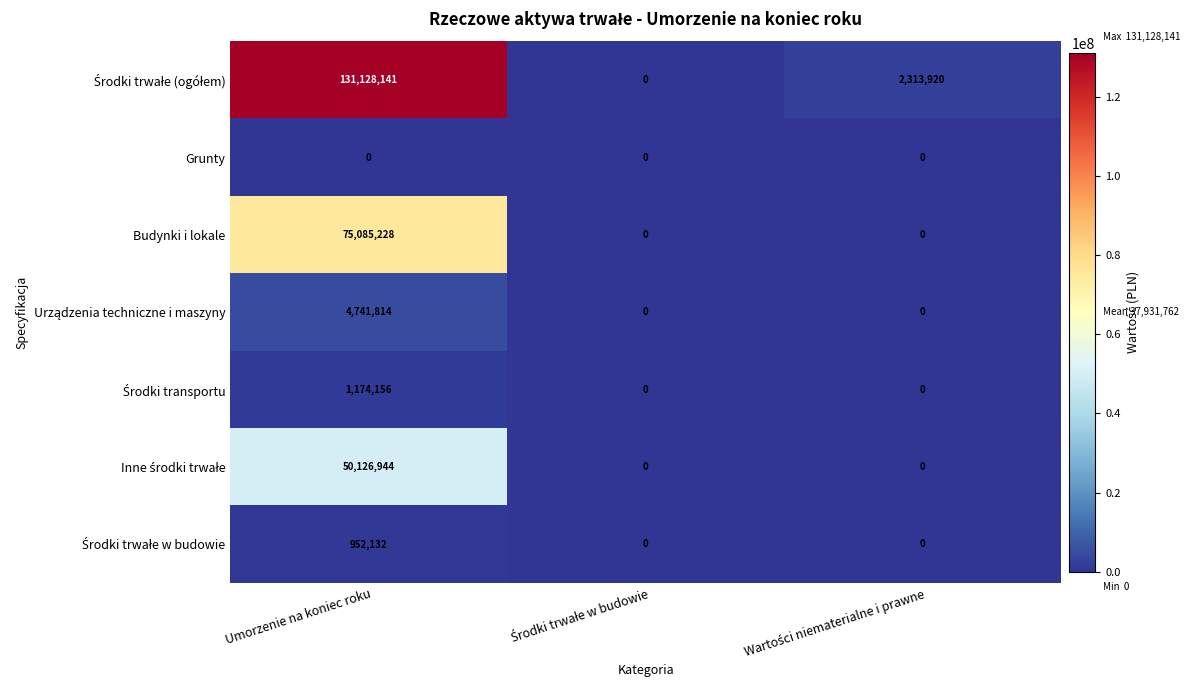

What is the spread (max minus min) of values at Umorzenie na koniec roku?

131128141